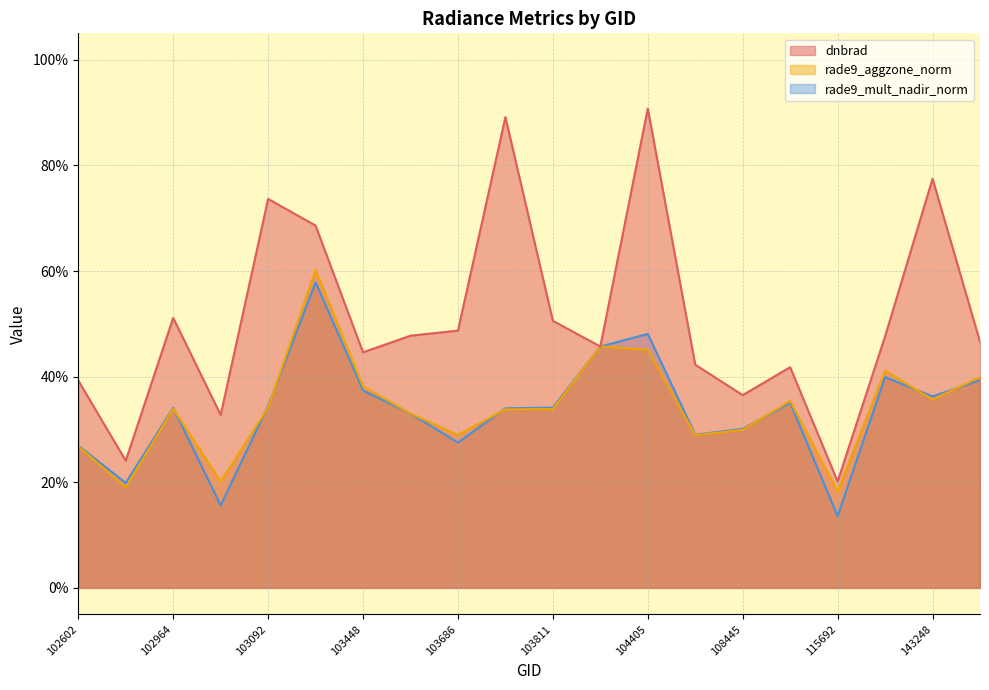

Read the dnbrad value at 102845.

0.2